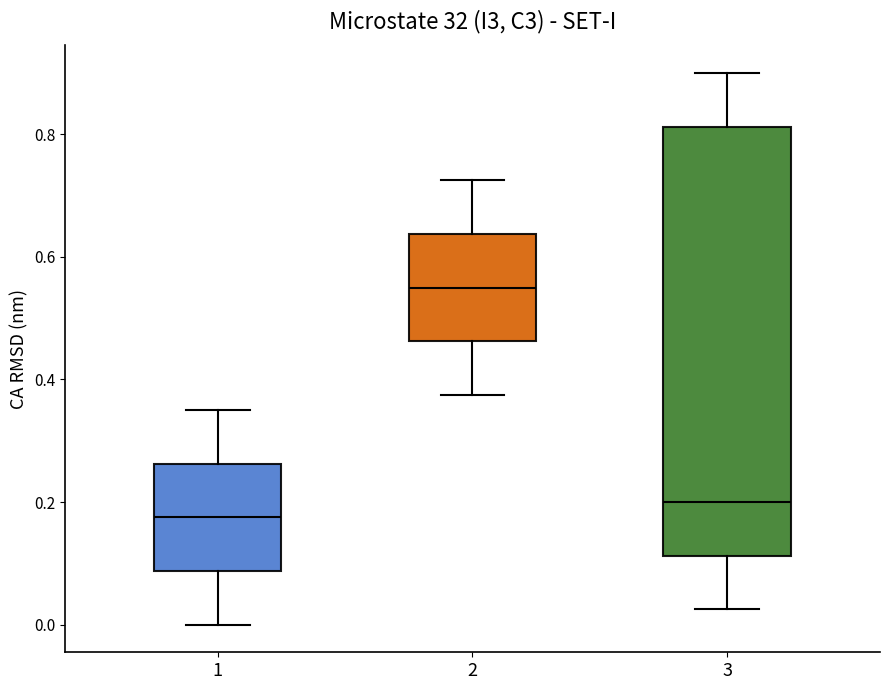

Reading left to right, read every box against the y-axis: the position of its median line, the range the box covers, and the ends of its whiskers. The values are not printed on the chart, so give them approximately, as read against the axis.

1: median 0.18, box 0.08 to 0.26, whiskers 0.00 to 0.36
2: median 0.56, box 0.46 to 0.64, whiskers 0.38 to 0.72
3: median 0.20, box 0.12 to 0.82, whiskers 0.02 to 0.90